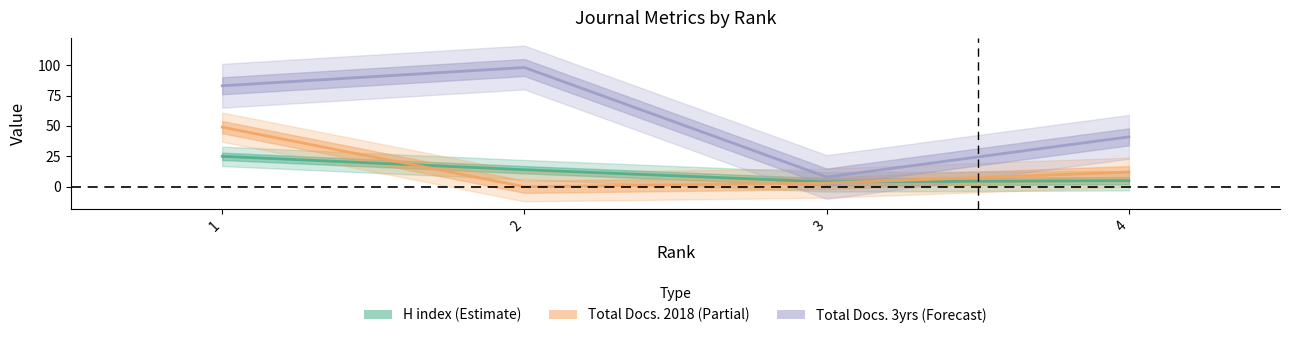

What is the sum of the H index values at 2 and 4?

19